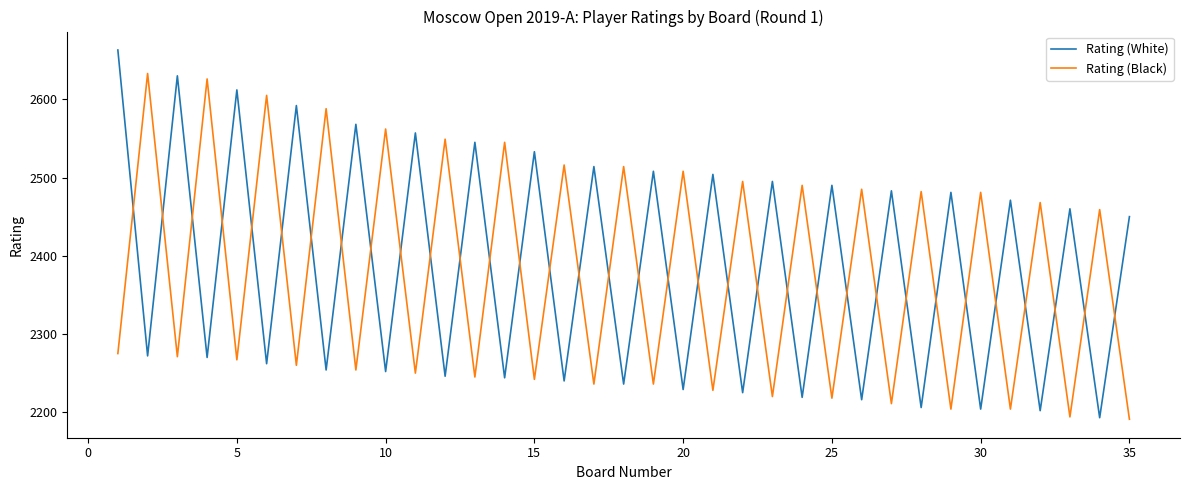

What is the greatest value displayed?

2663